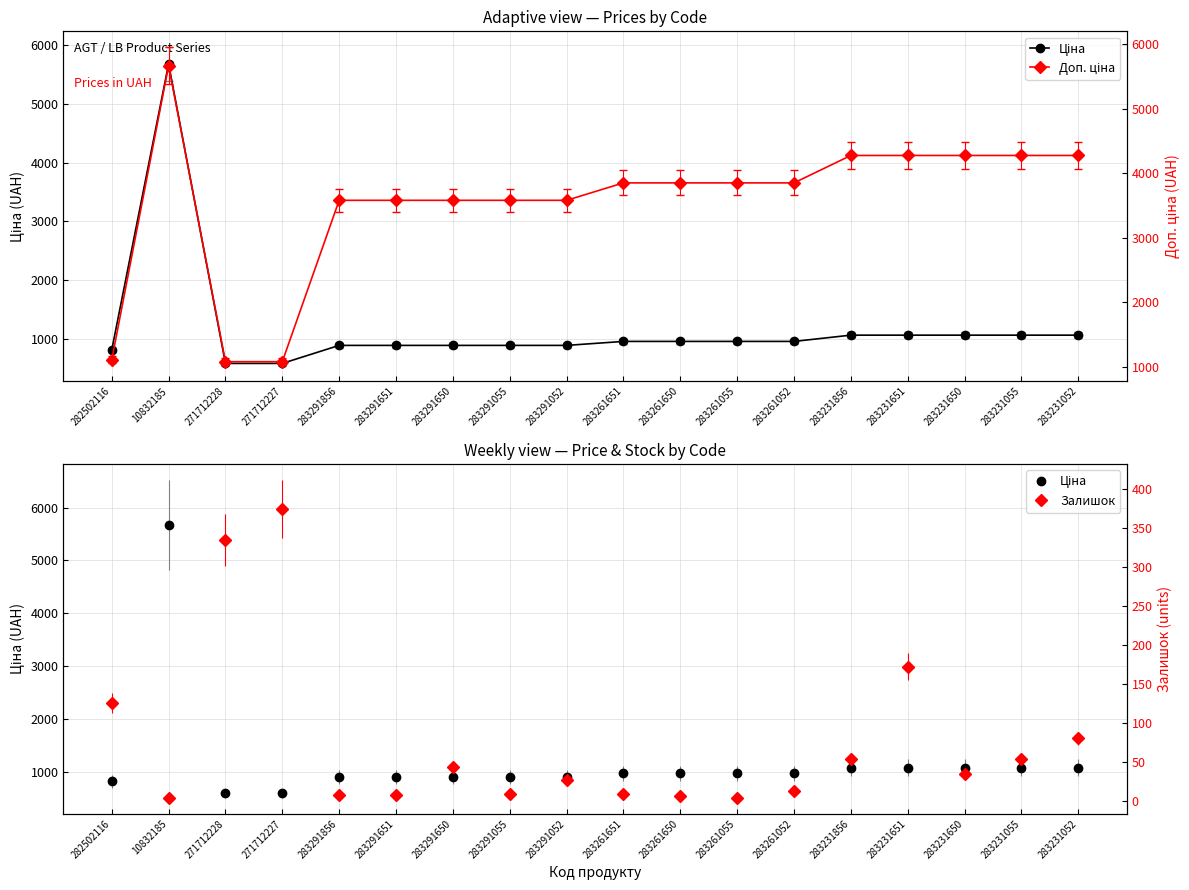

Is it true that Доп. ціна equals 7899.2 at 10832185?

False